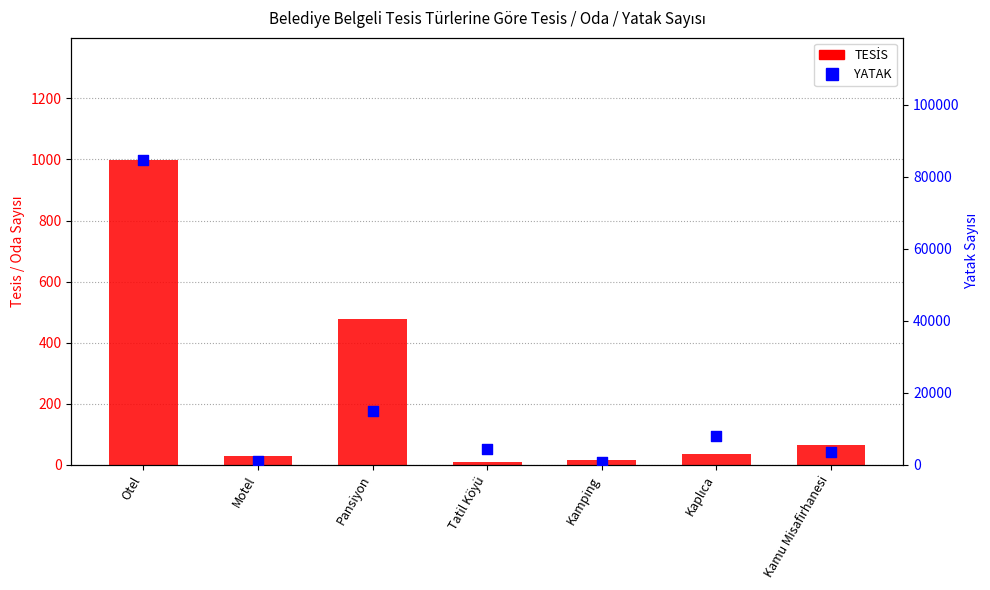

At which category is the sum across all series the highest?

Otel